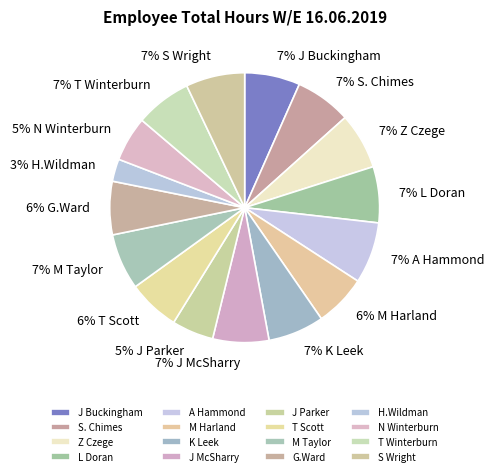

The S Wright slice represents 1% of the pie. True or false?

False